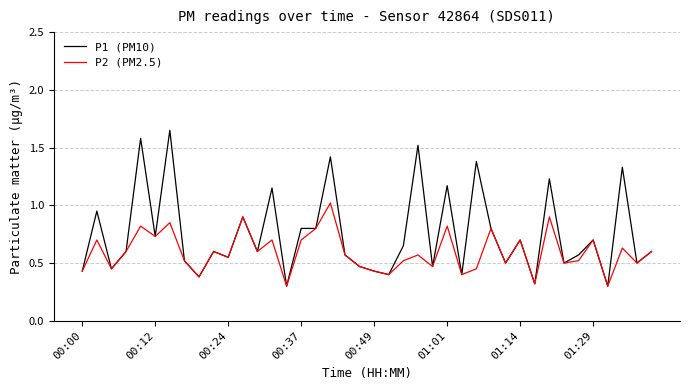

What is the highest value of the P2 (PM2.5) series?

1.0